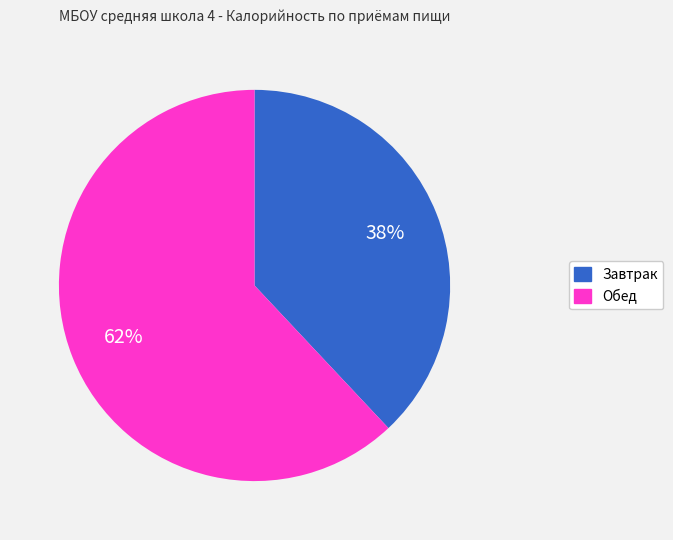

To the nearest percent, what portion does Завтрак represent?

38%